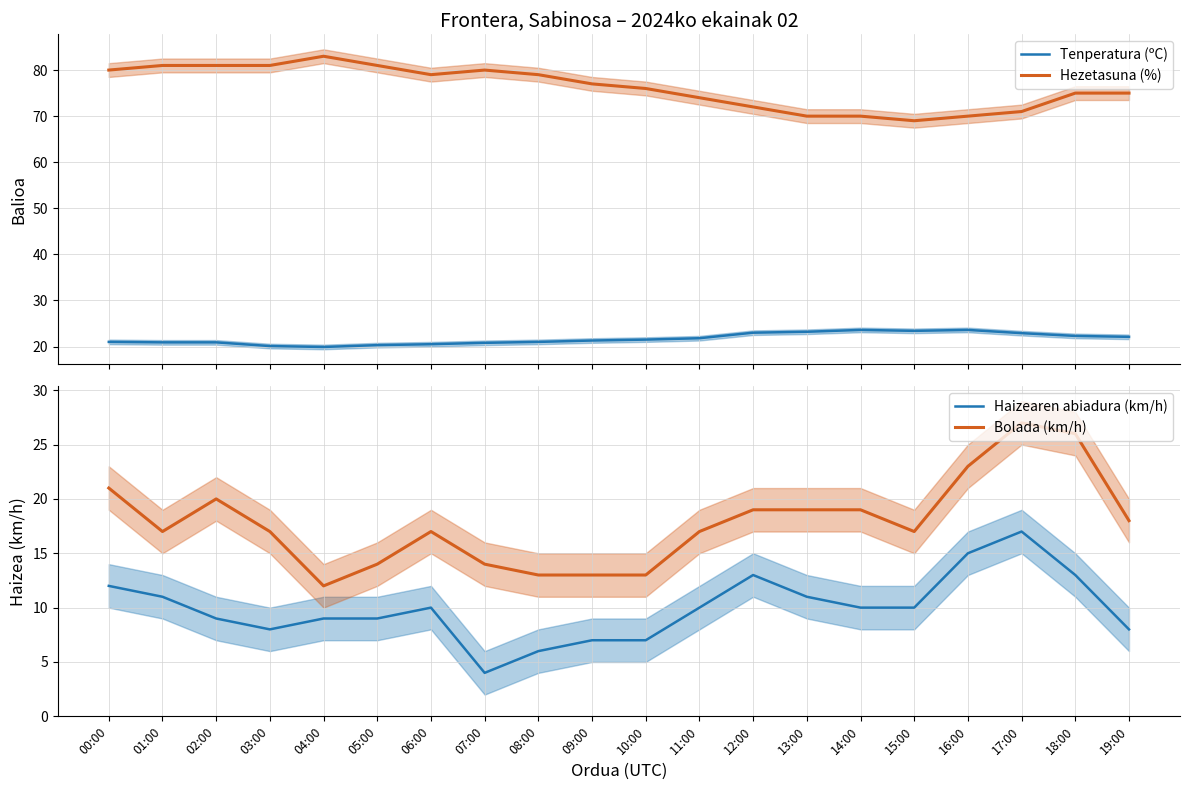

How many interior local valleys does the Haizearen abiadura (km/h) series have?

2